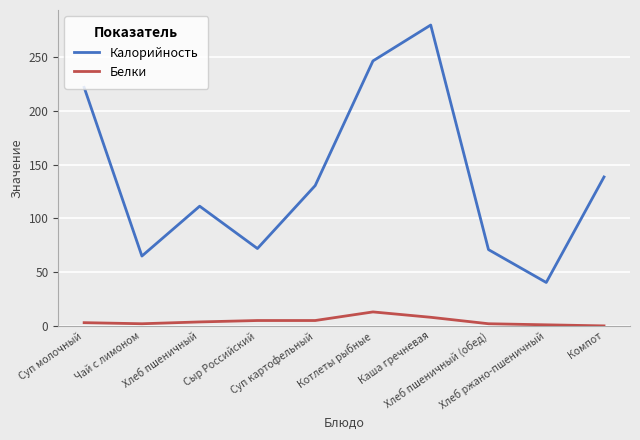

Is the value of Калорийность at Хлеб ржано-пшеничный greater than the value of Белки at Котлеты рыбные?

Yes